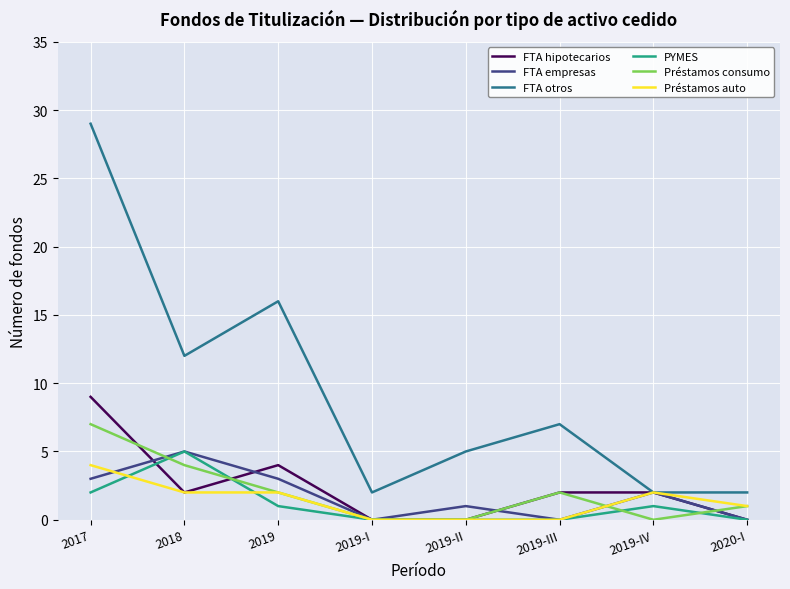

What are all the series names shown in the legend?

FTA hipotecarios, FTA empresas, FTA otros, PYMES, Préstamos consumo, Préstamos auto